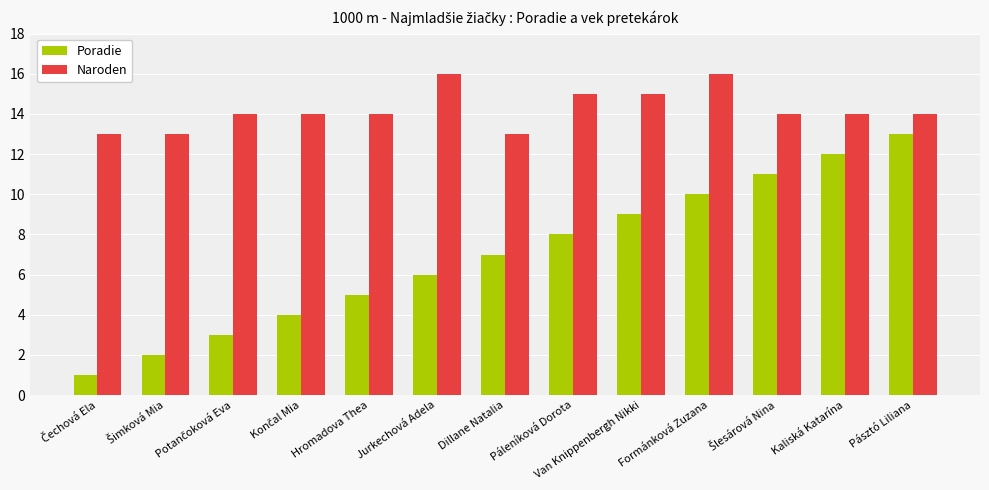

Read the Poradie value at Jurkechová Adela.

6